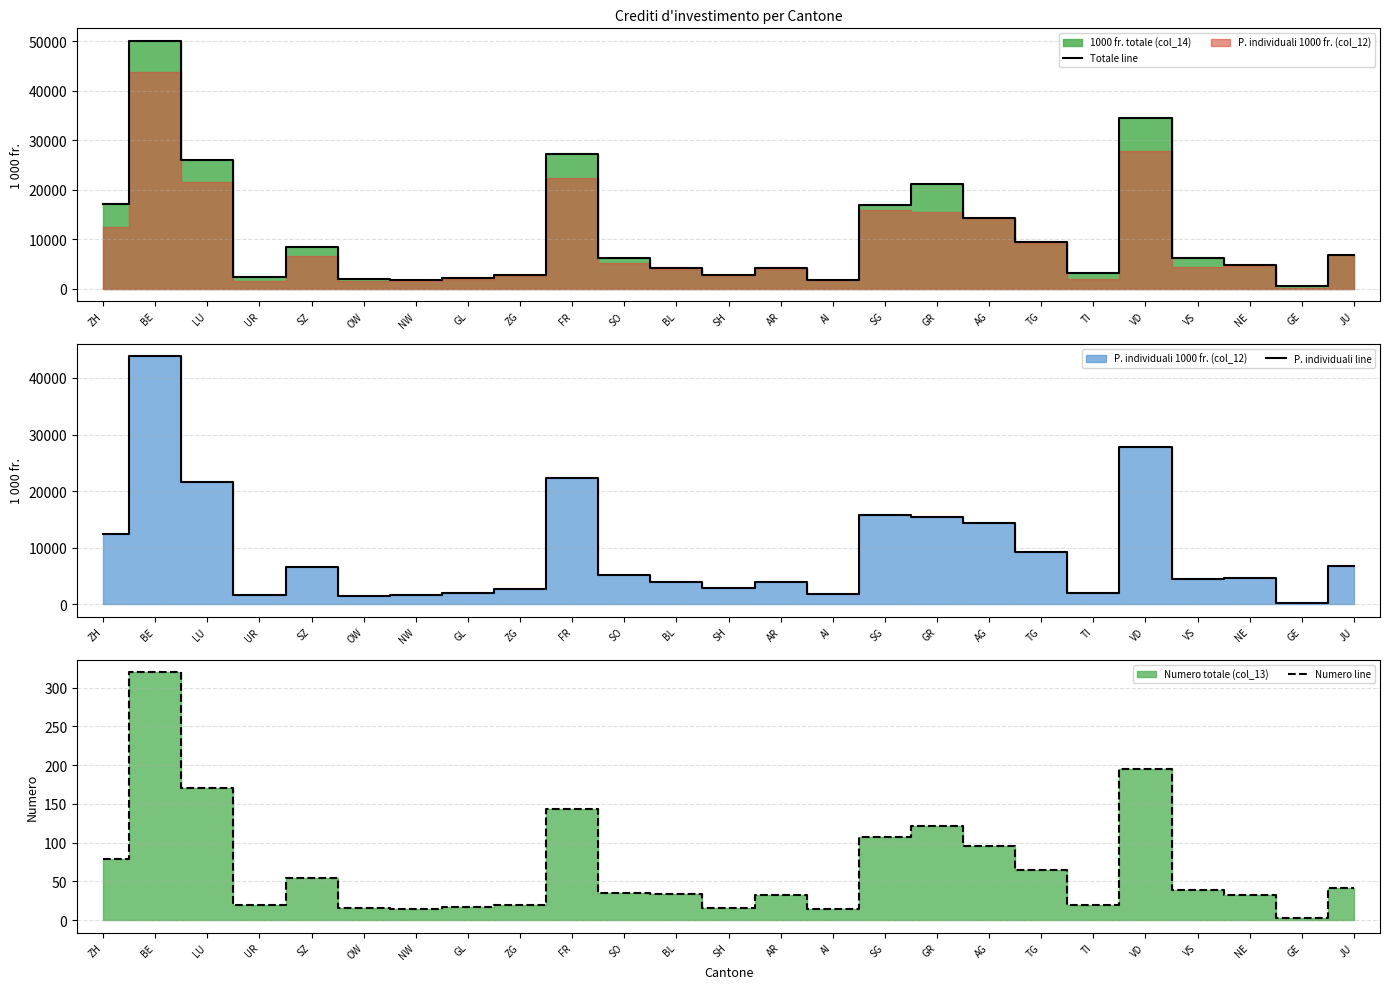

At how many categories does at least one series exceed 1835?

23